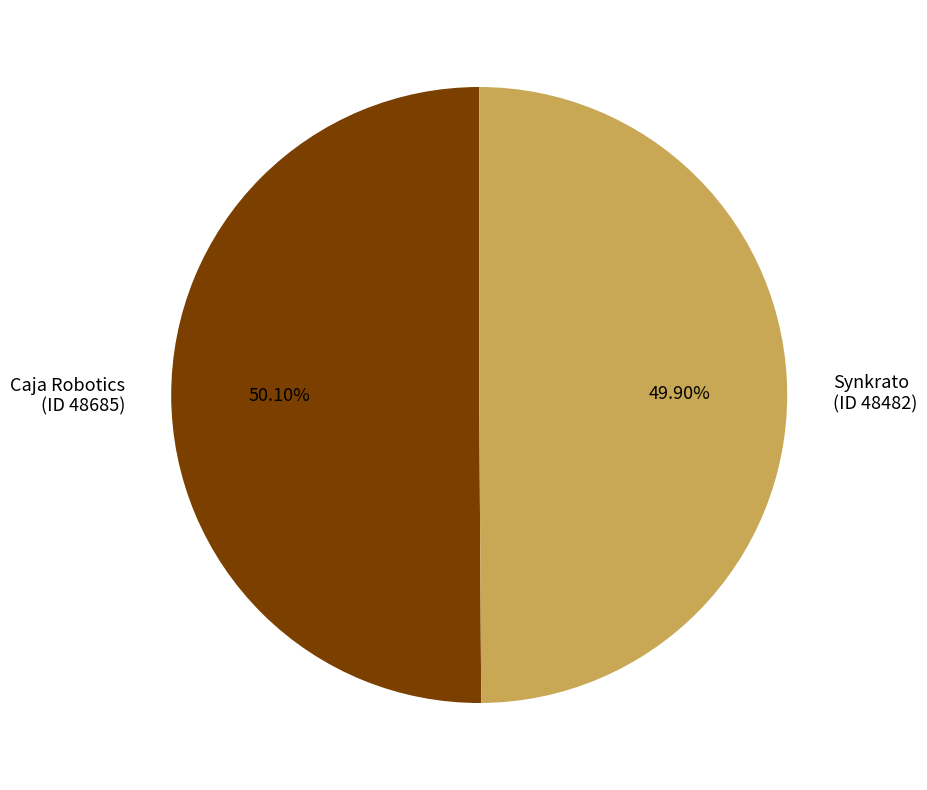

Approximately how many times larger is the value at Caja Robotics (ID 48685) compared to Synkrato (ID 48482)?

1.0